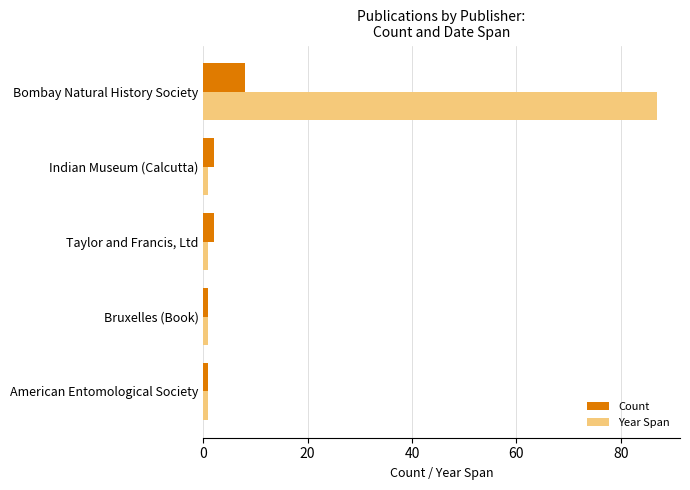

What is the difference between the highest and lowest values at Bombay Natural History Society?

79